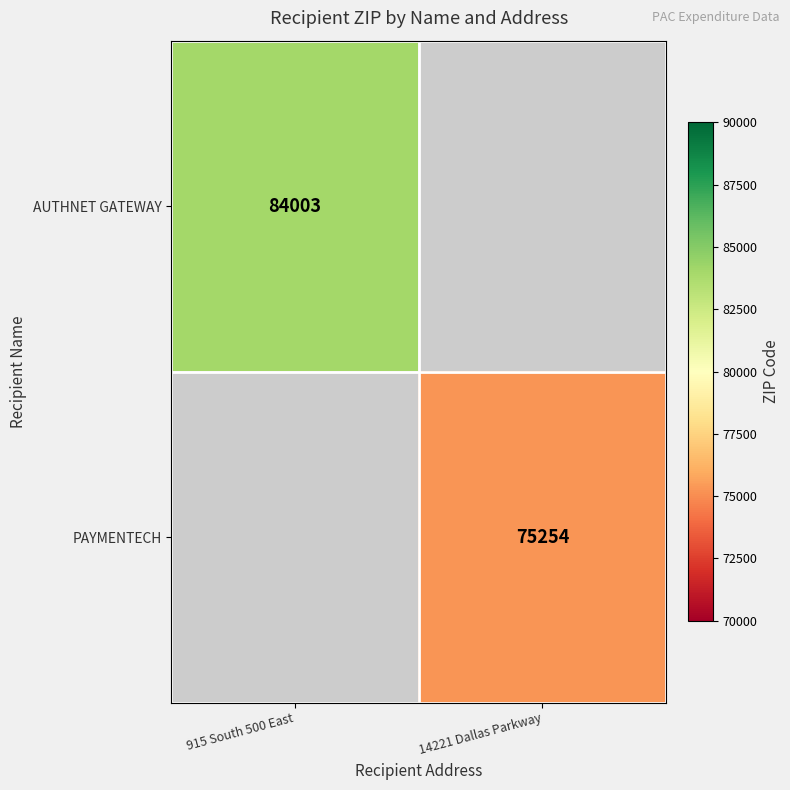

The value of AUTHNET GATEWAY at 915 South 500 East is 109207. True or false?

False